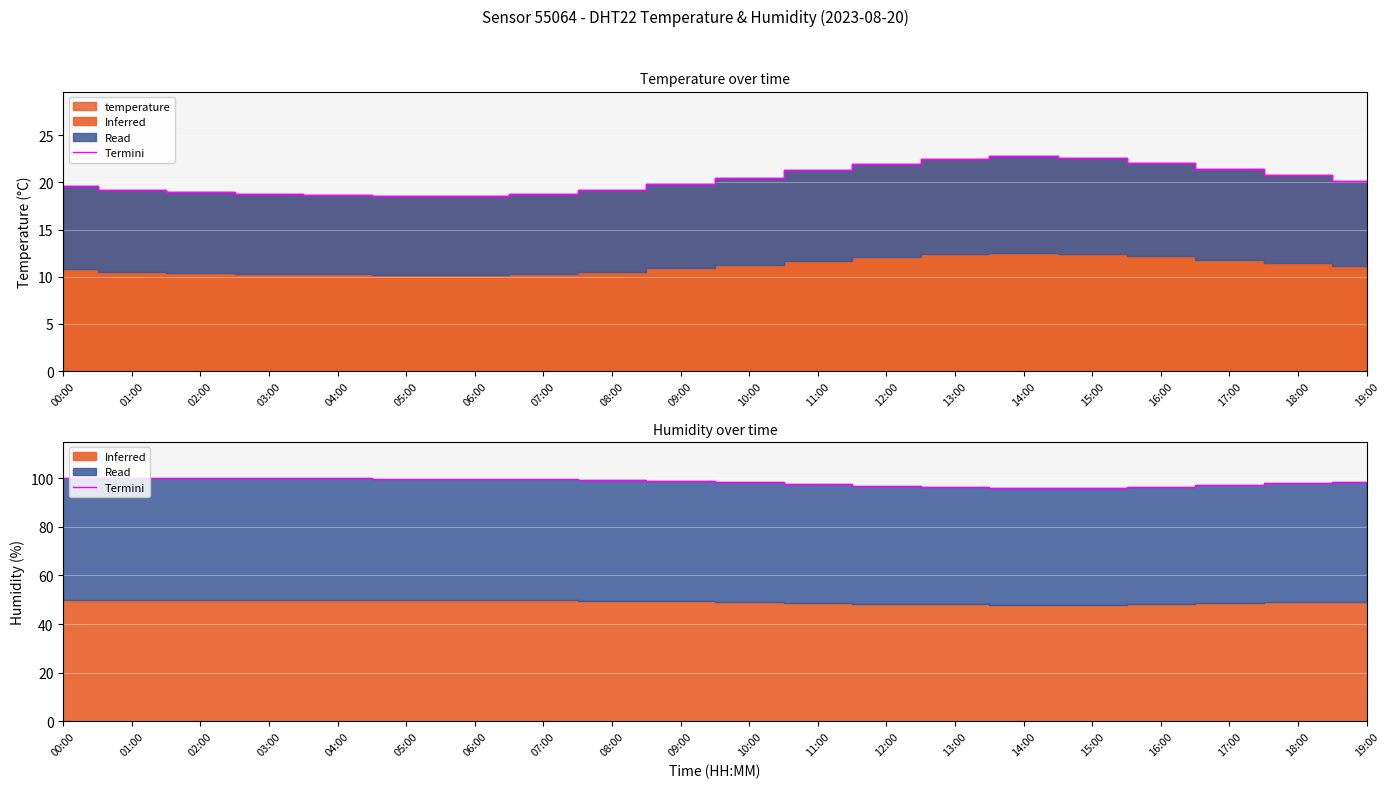

Which label corresponds to the largest value in the chart?

00:00